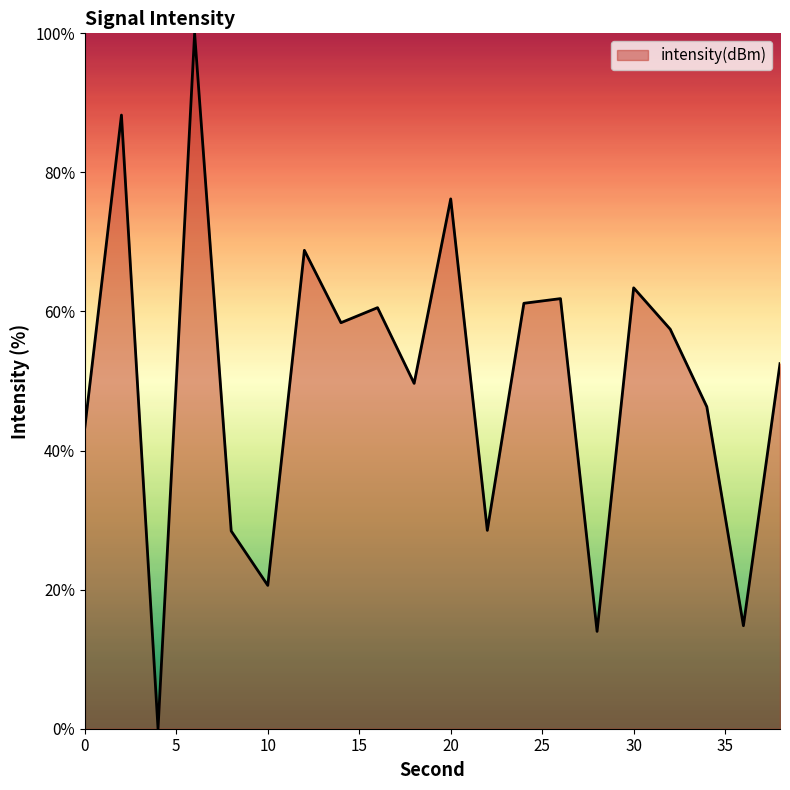

What is the sum of all values?

994.2